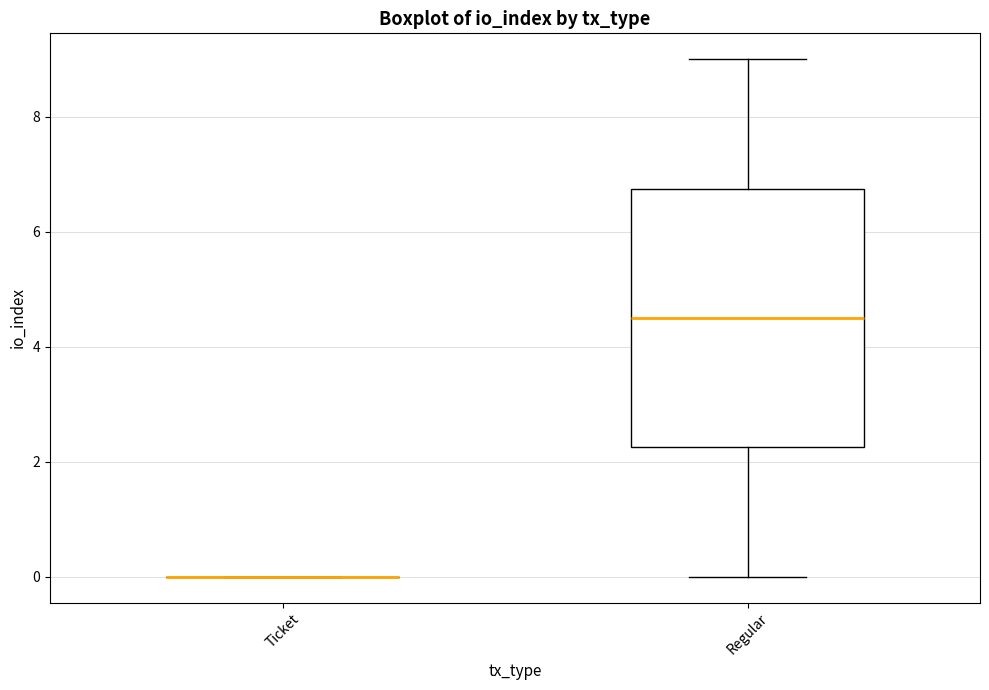

Reading left to right, read every box against the y-axis: the position of its median line, the range the box covers, and the ends of its whiskers. The values are not printed on the chart, so give them approximately, as read against the axis.

Ticket: box collapsed to a line at 0.0, whiskers 0.0 to 0.0
Regular: median 4.6, box 2.2 to 6.8, whiskers 0.0 to 9.0